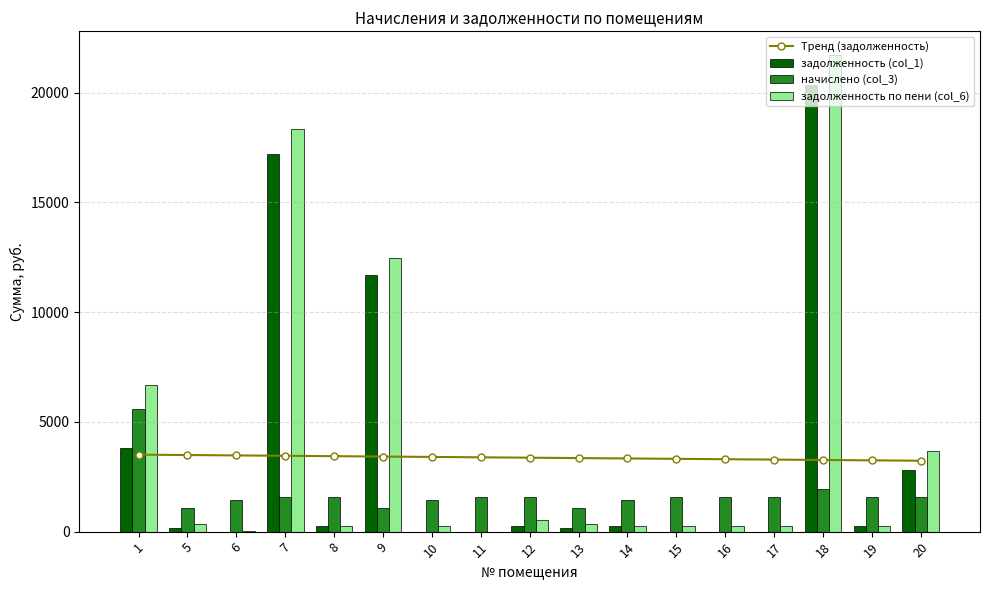

At 13, list the series in order from largest to smallest.

Тренд (задолженность), начислено (col_3), задолженность по пени (col_6), задолженность (col_1)